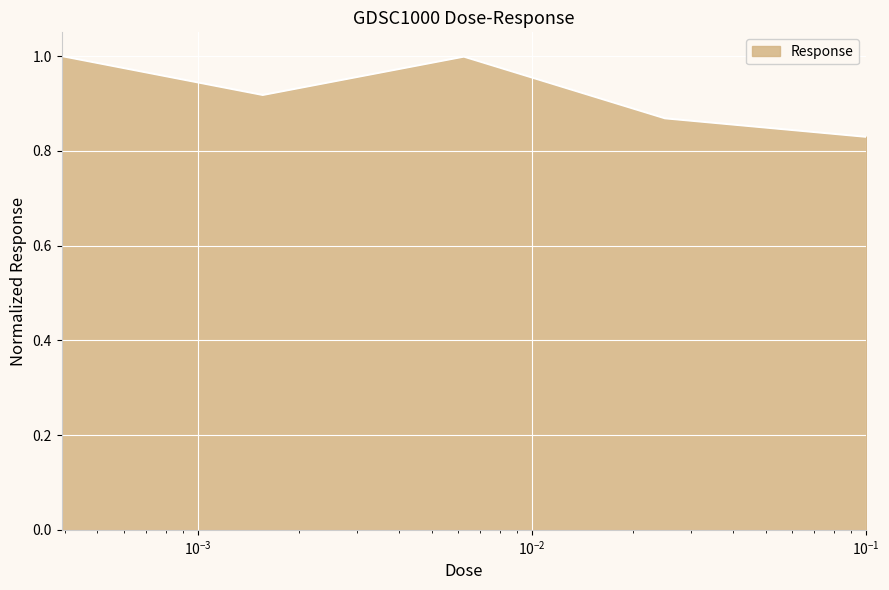

What is the greatest value displayed?

1.0